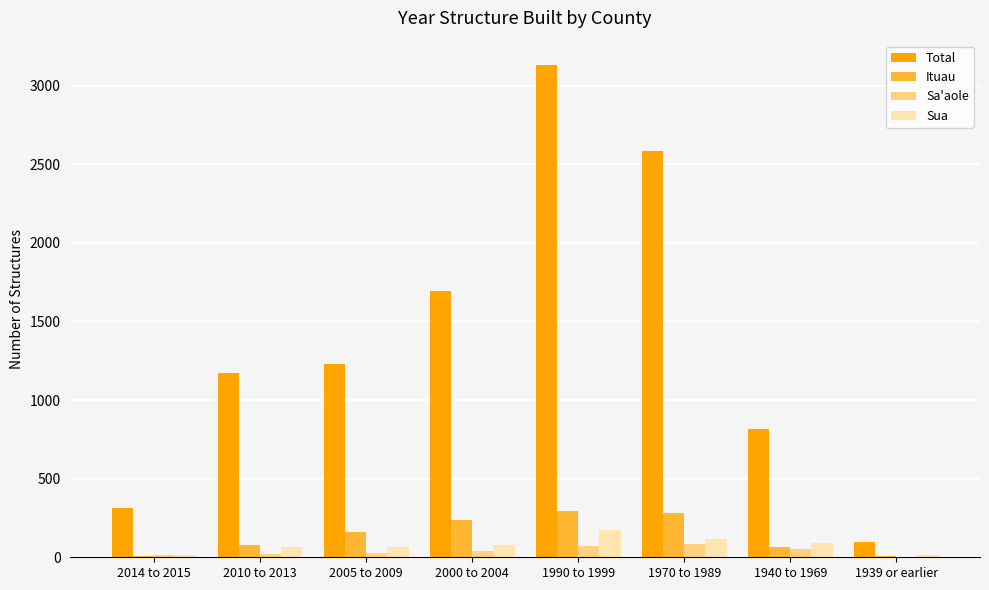

What is the greatest value displayed?

3130